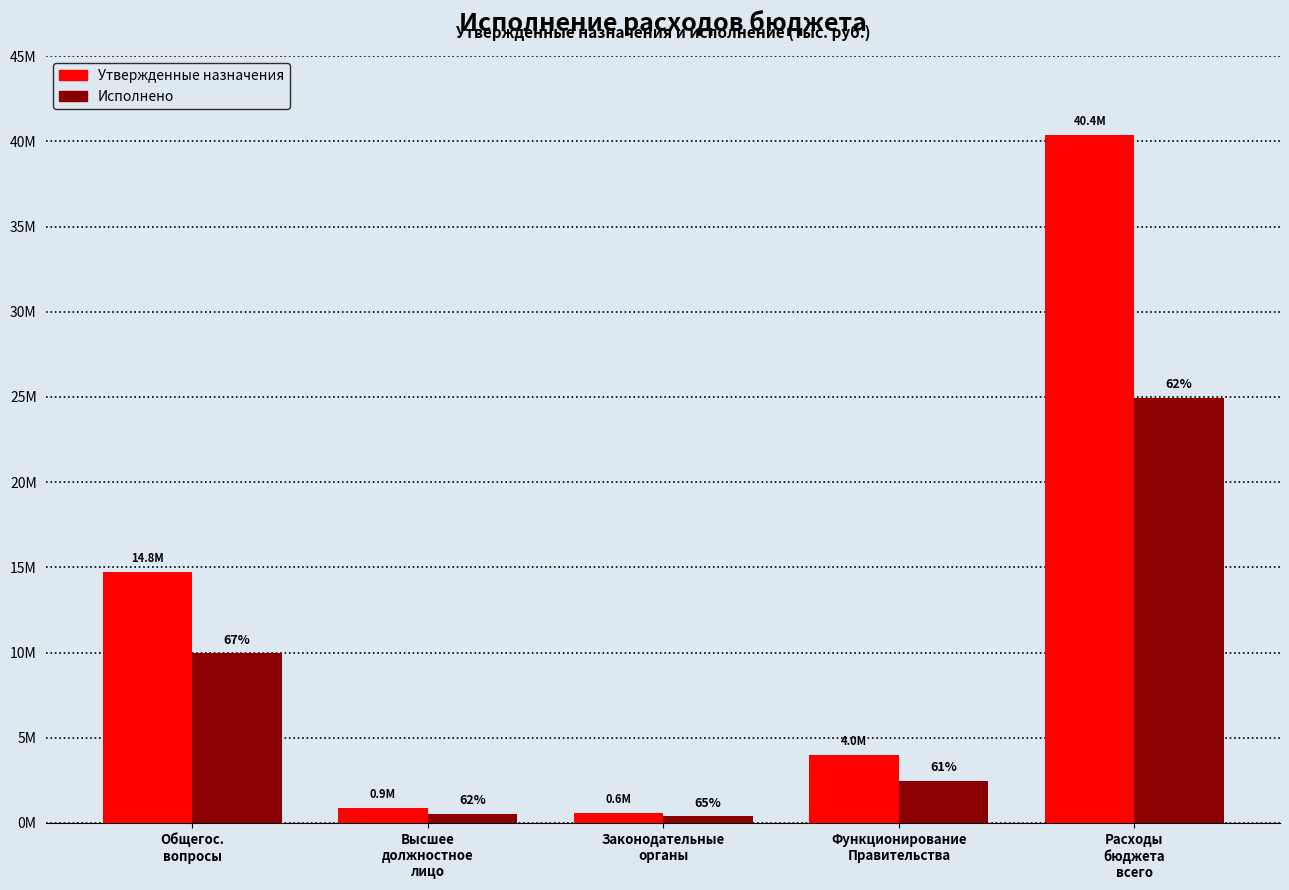

Which category has the lowest value across all series?

Законодательные
органы